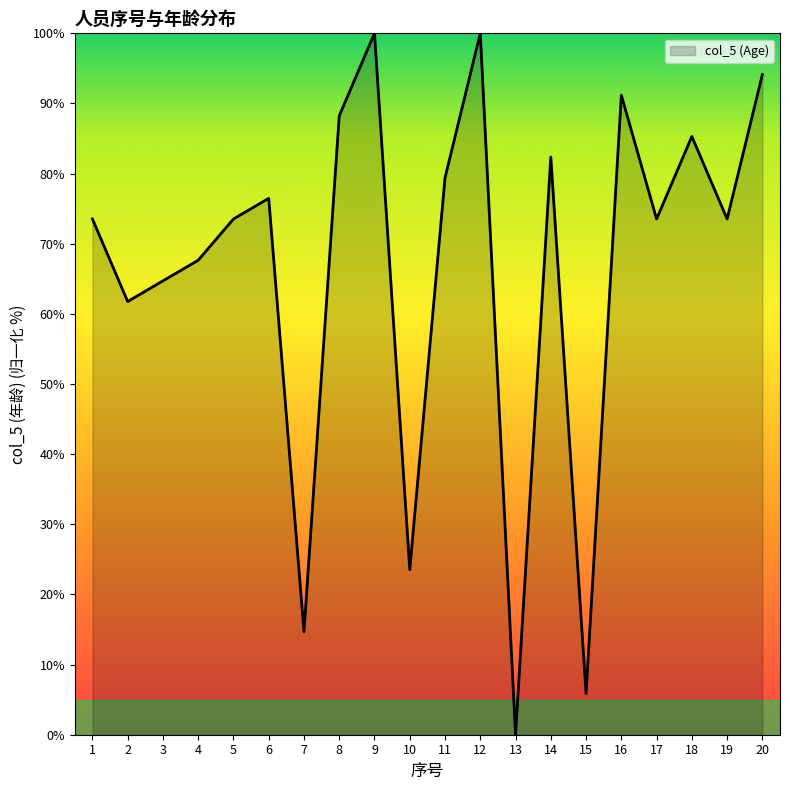

What is the change in value from 10 to 15?

-17.6